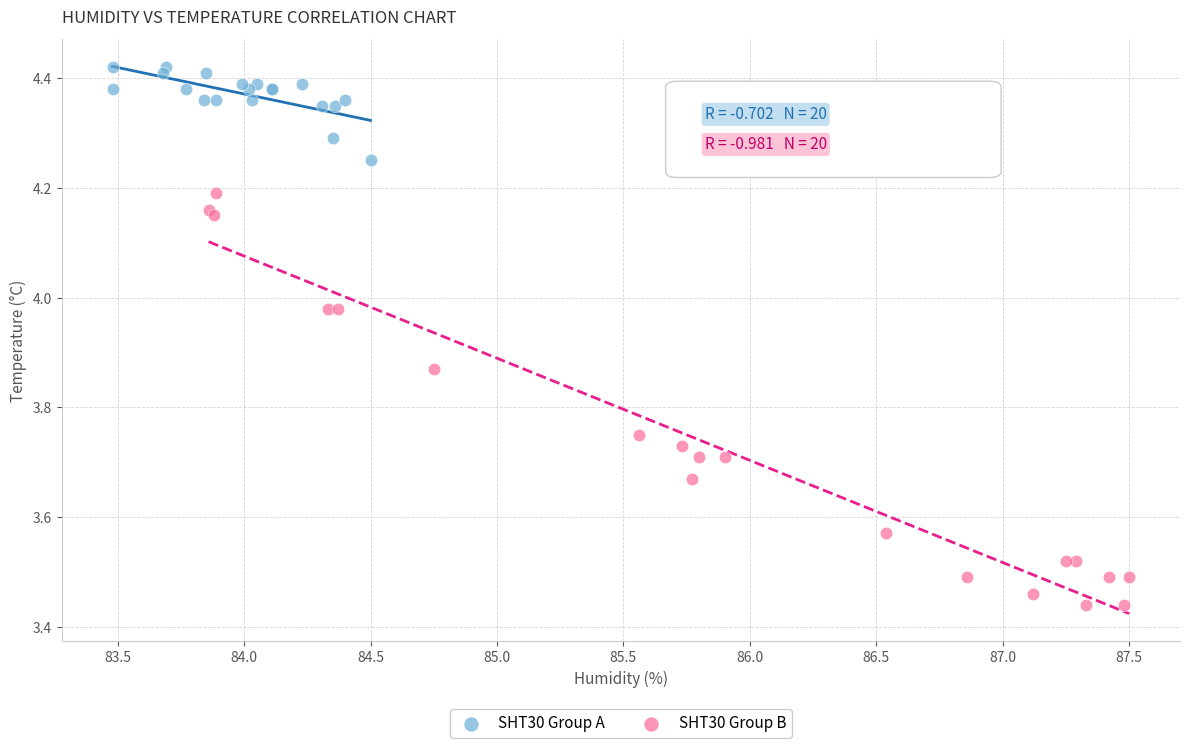

Which series reaches the maximum Y coordinate?

SHT30 Group A